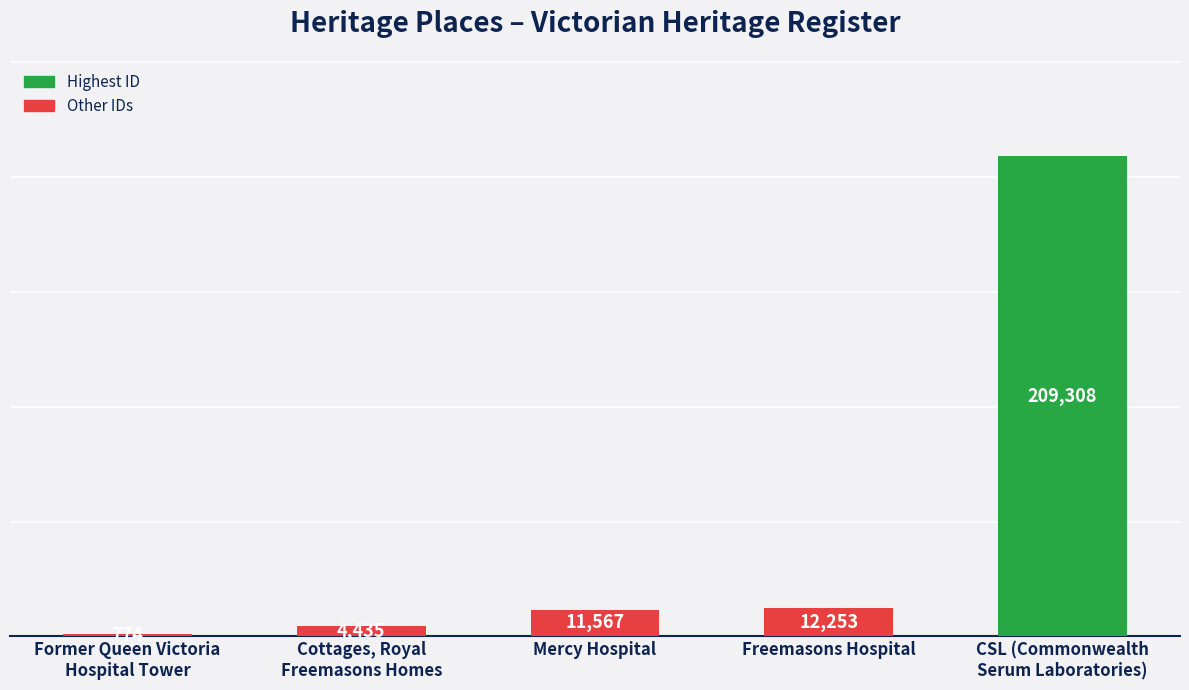

What is the average value?

47667